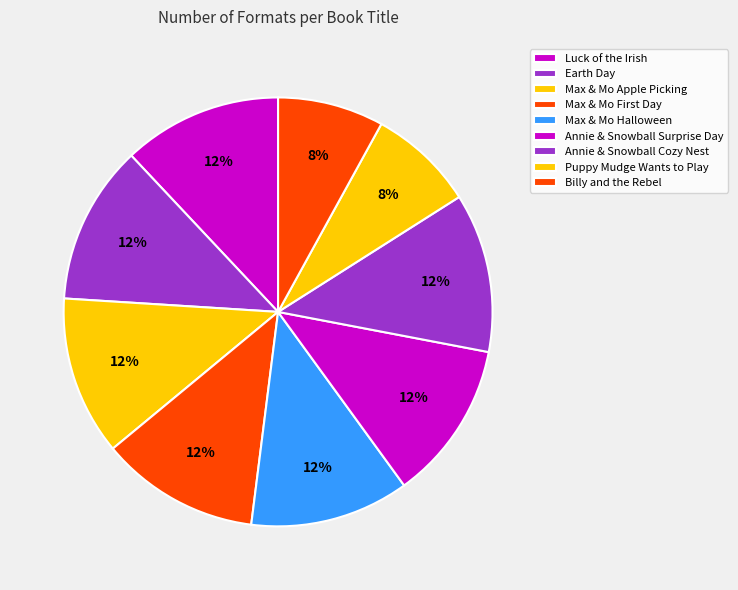

Count the number of slices in the pie.

9